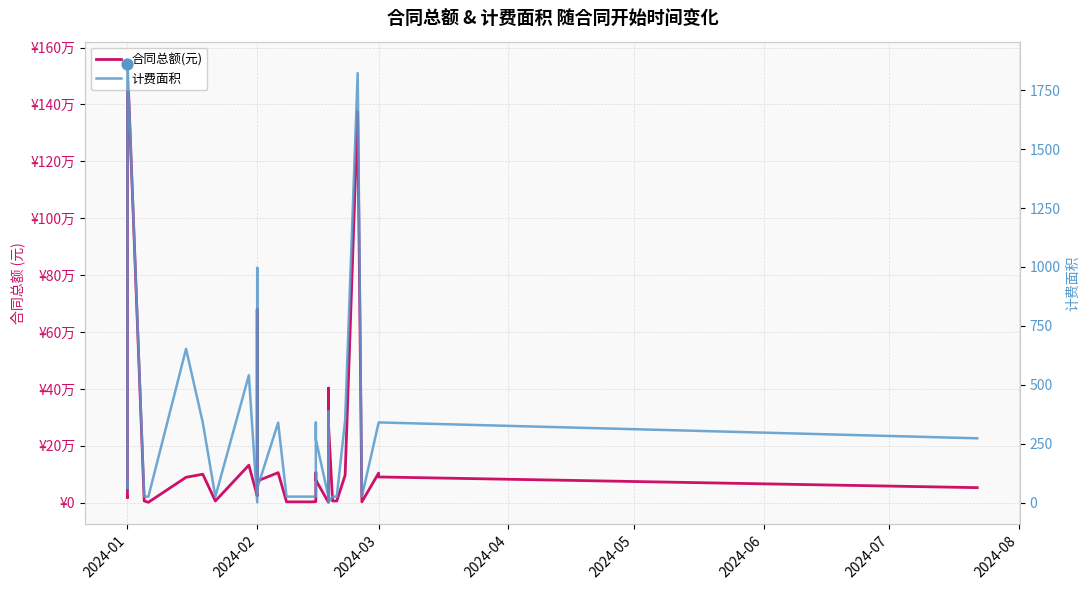

Which series reaches the minimum Y coordinate?

计费面积